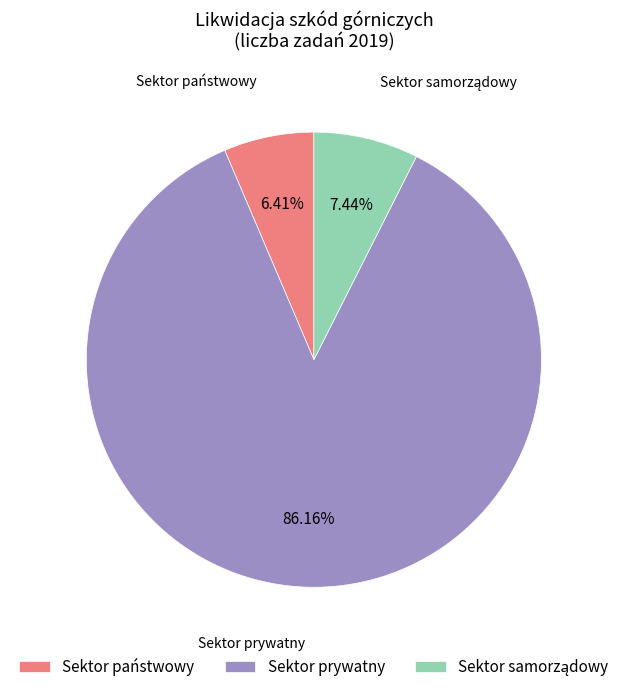

Is there any slice that represents more than half of the pie?

Yes